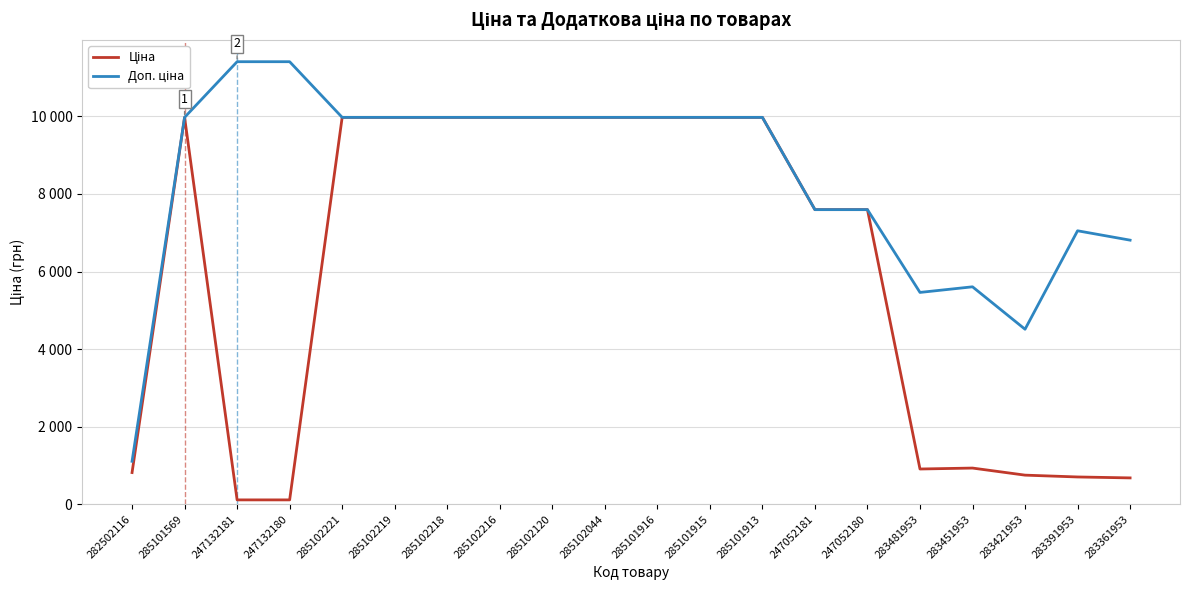

Is this an area chart (filled region under the line)?

No